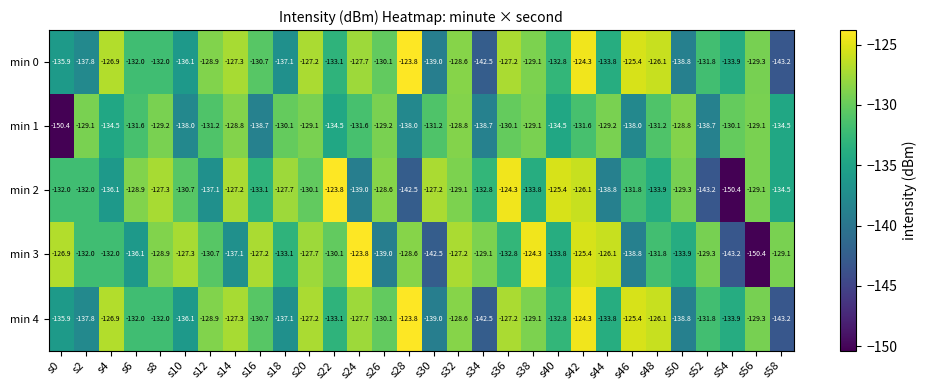

Count the number of data series in this chart.

5